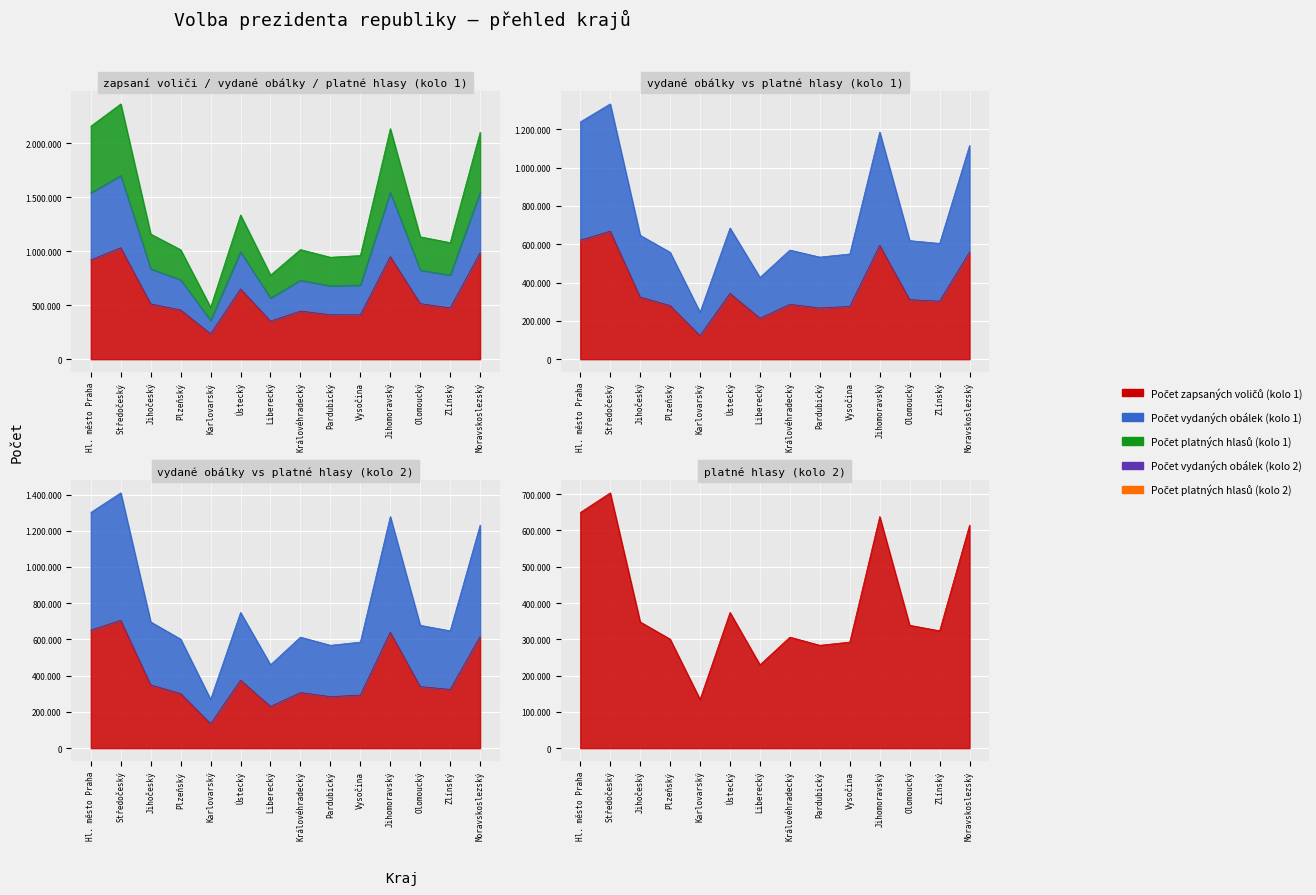

Is the value of Počet vydaných obálek (kolo 2) at Moravskoslezský greater than the value of Počet platných hlasů (kolo 2) at Ústecký?

Yes